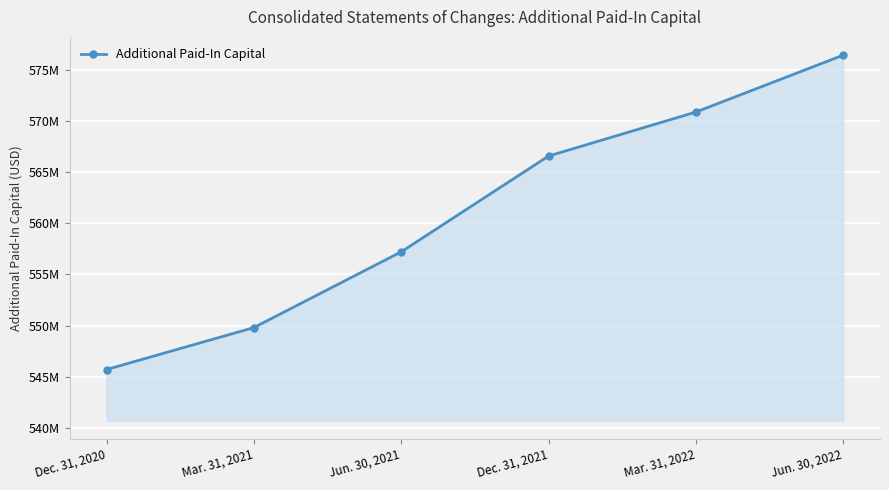

How many values are between 549811000 and 570871000?

4